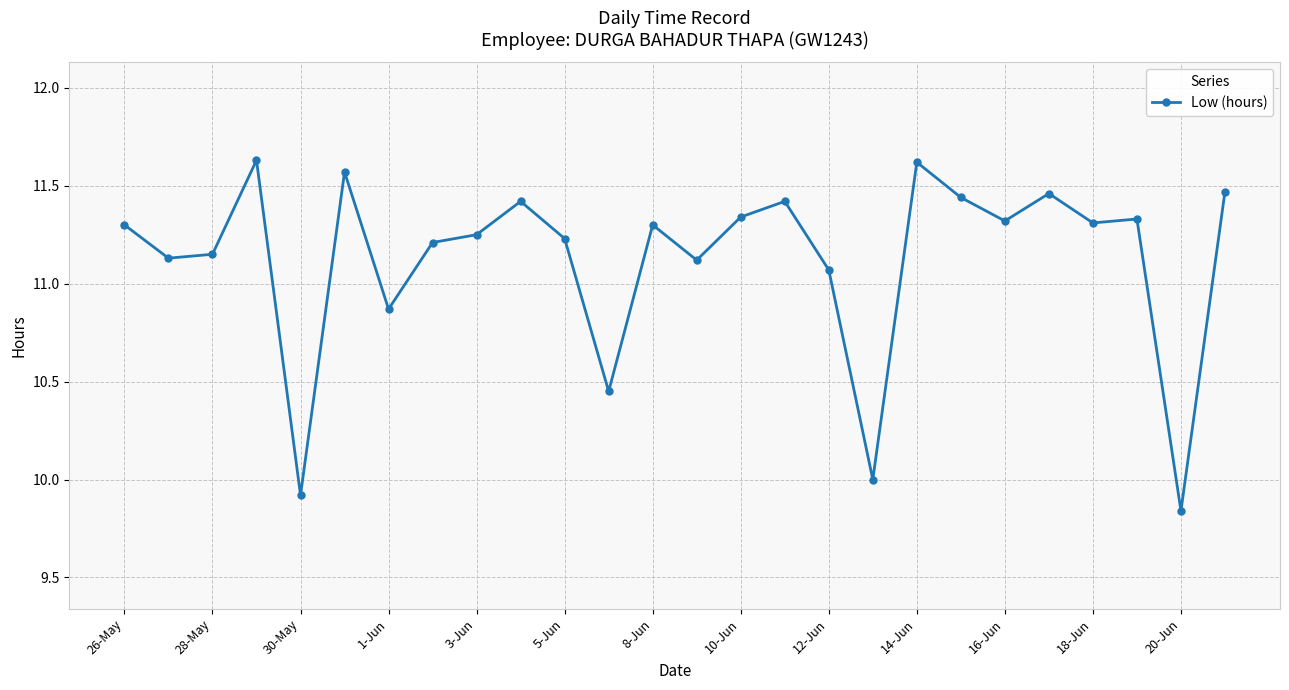

True or false: there are more than 0 points higher than both neighbors.

True